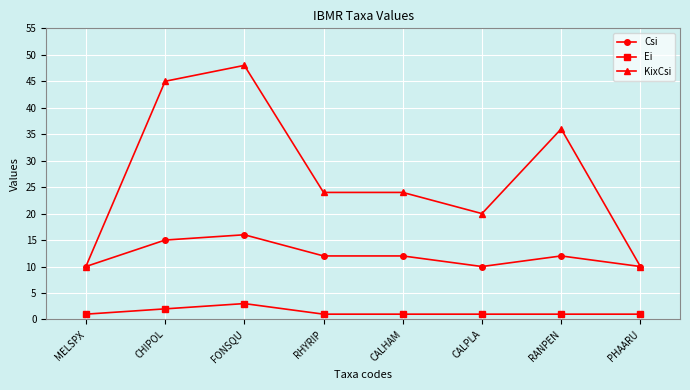

What is the difference between the highest and lowest values at FONSQU?

45